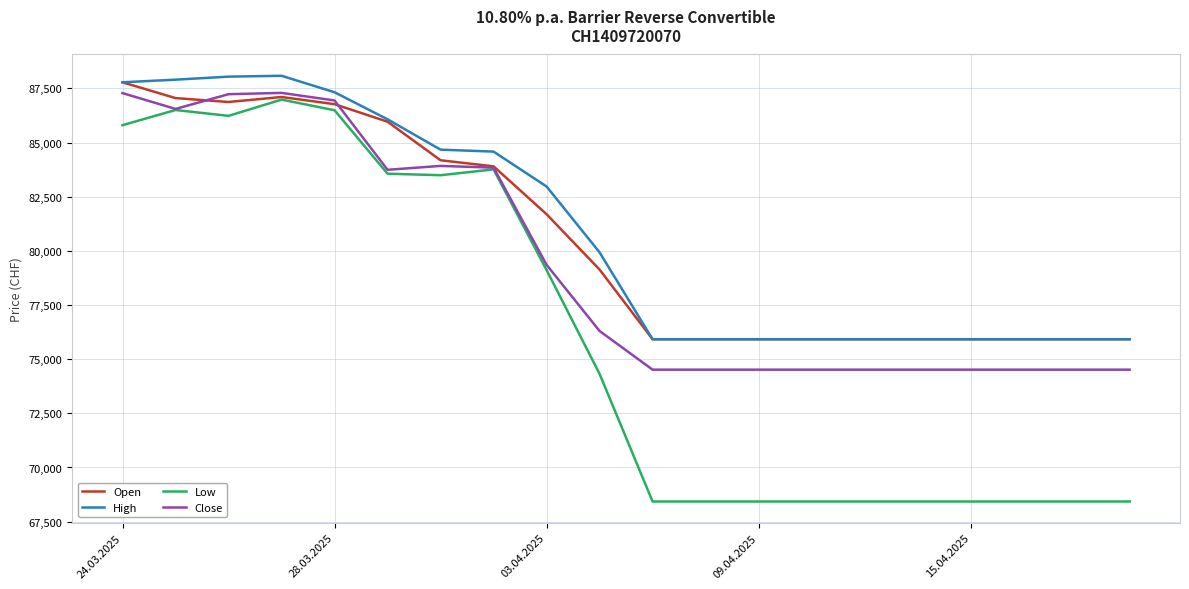

Which series has the widest spread of values?

Low